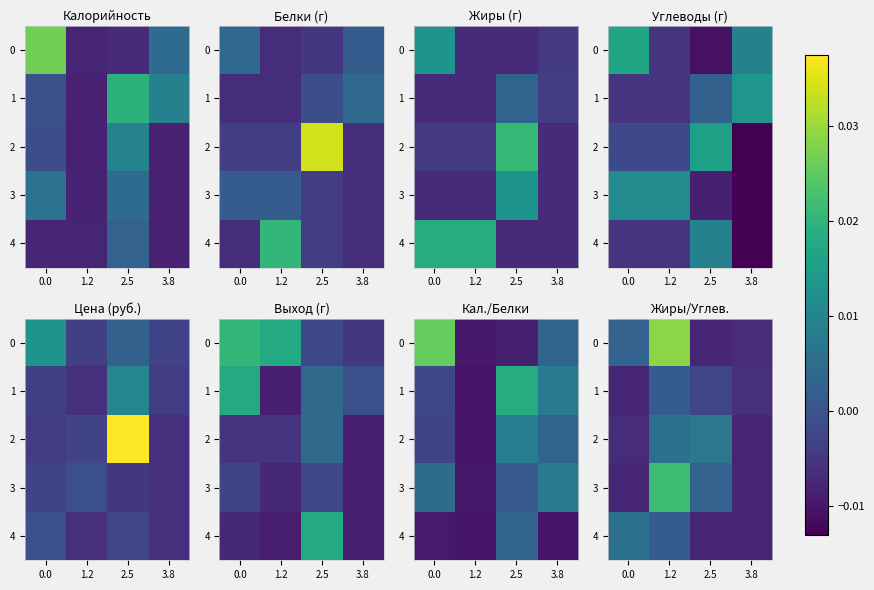

At how many categories does at least one series exceed 0?

3